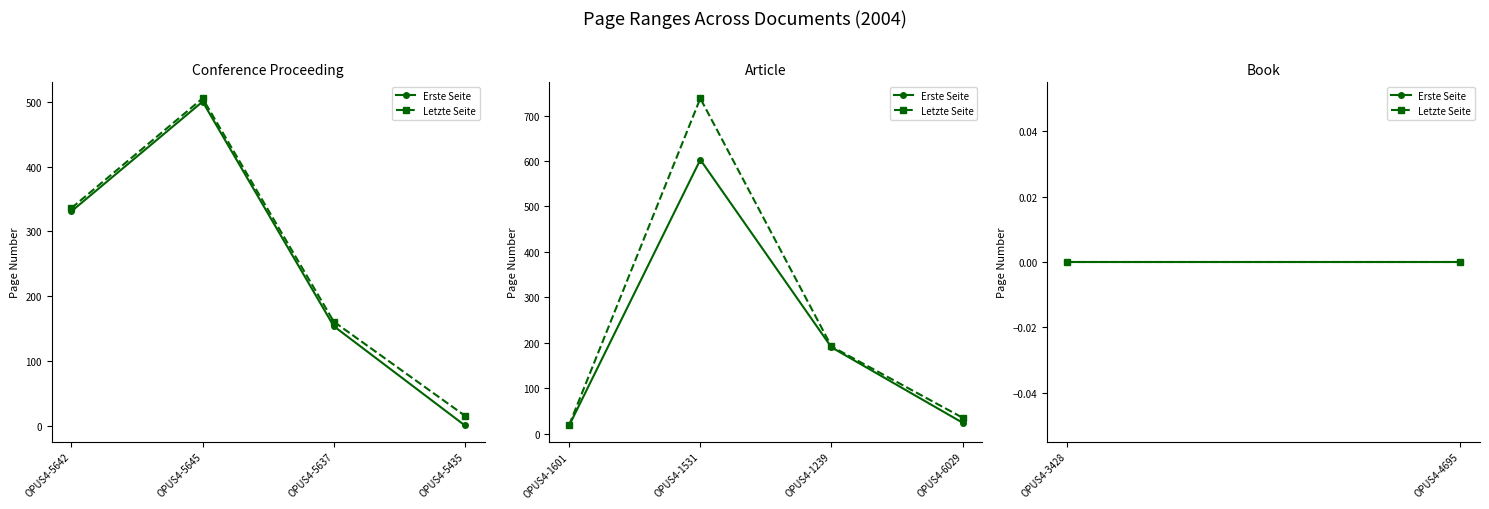

Reading left to right, what are all the values shown in this chart?

Erste Seite: OPUS4-5642=331	OPUS4-5645=500	OPUS4-5637=154	OPUS4-1601=18	OPUS4-1531=603	OPUS4-5435=1	OPUS4-3428=0	OPUS4-4695=0	OPUS4-1239=190	OPUS4-6029=24
Letzte Seite: OPUS4-5642=336	OPUS4-5645=505	OPUS4-5637=161	OPUS4-1601=19	OPUS4-1531=738	OPUS4-5435=16	OPUS4-3428=0	OPUS4-4695=0	OPUS4-1239=192	OPUS4-6029=35